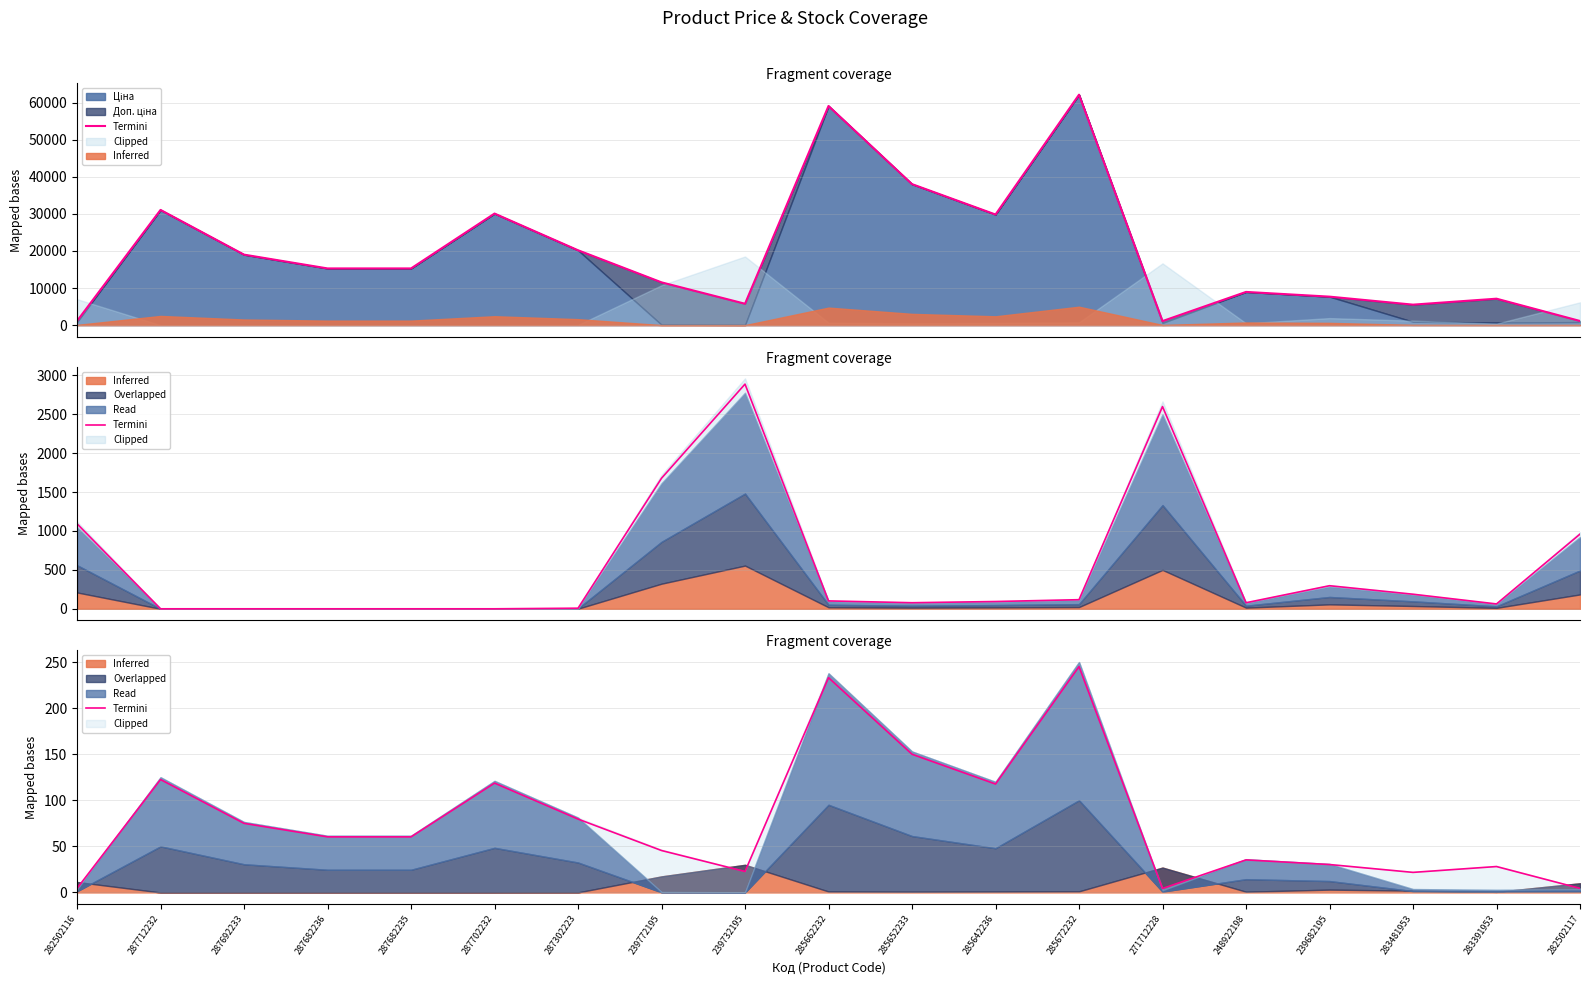

What is the approximate value at 285672232?

245.0